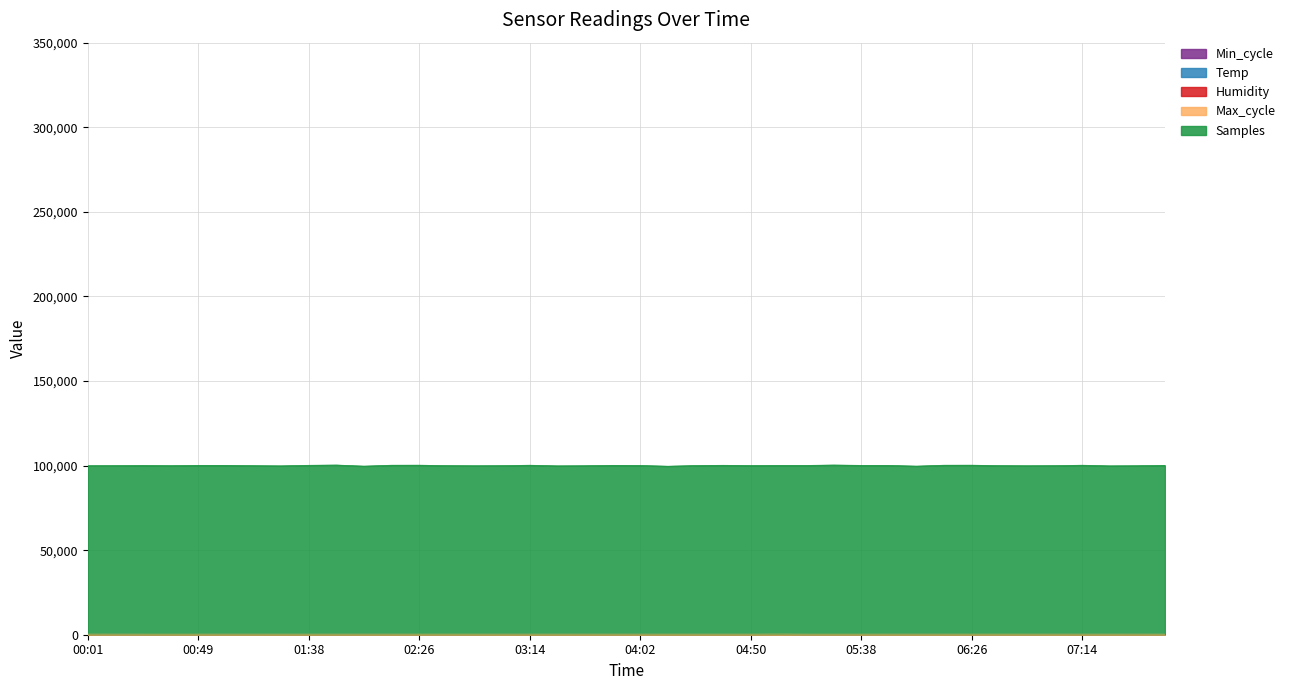

The value of Min_cycle at 04:38 is 0.4. True or false?

True